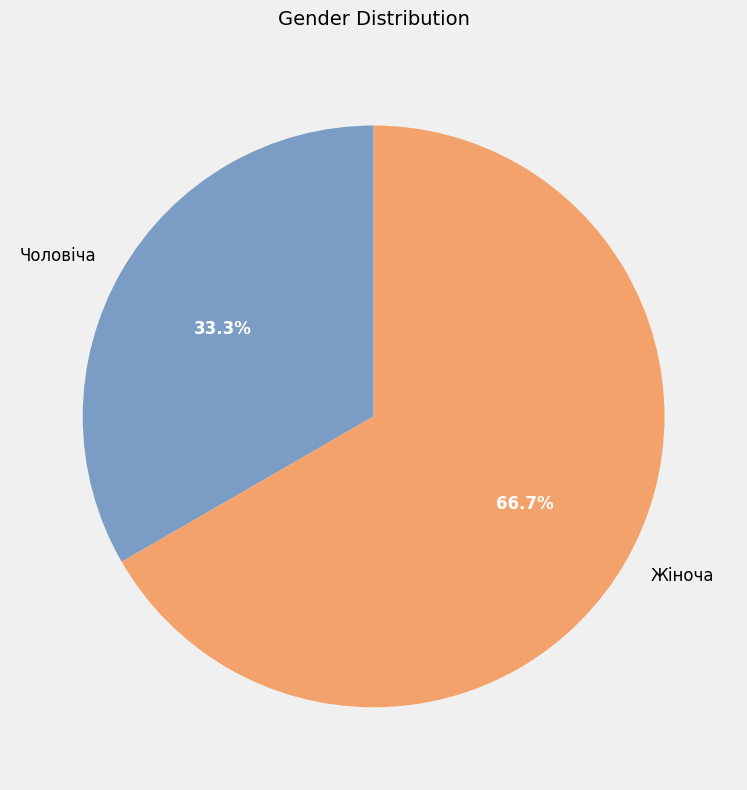

Combined, do Чоловіча and Жіноча account for over 50%?

Yes